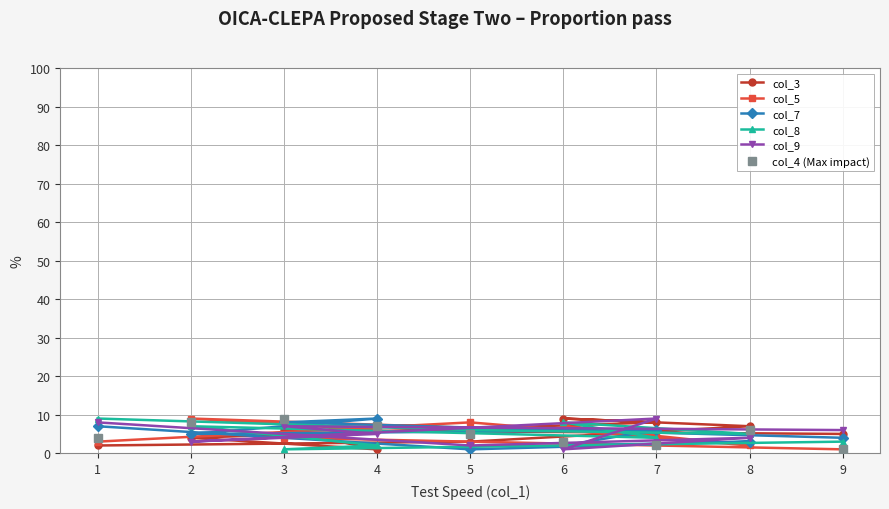

How many times do col_7 and col_4 (Max impact) cross each other?

6